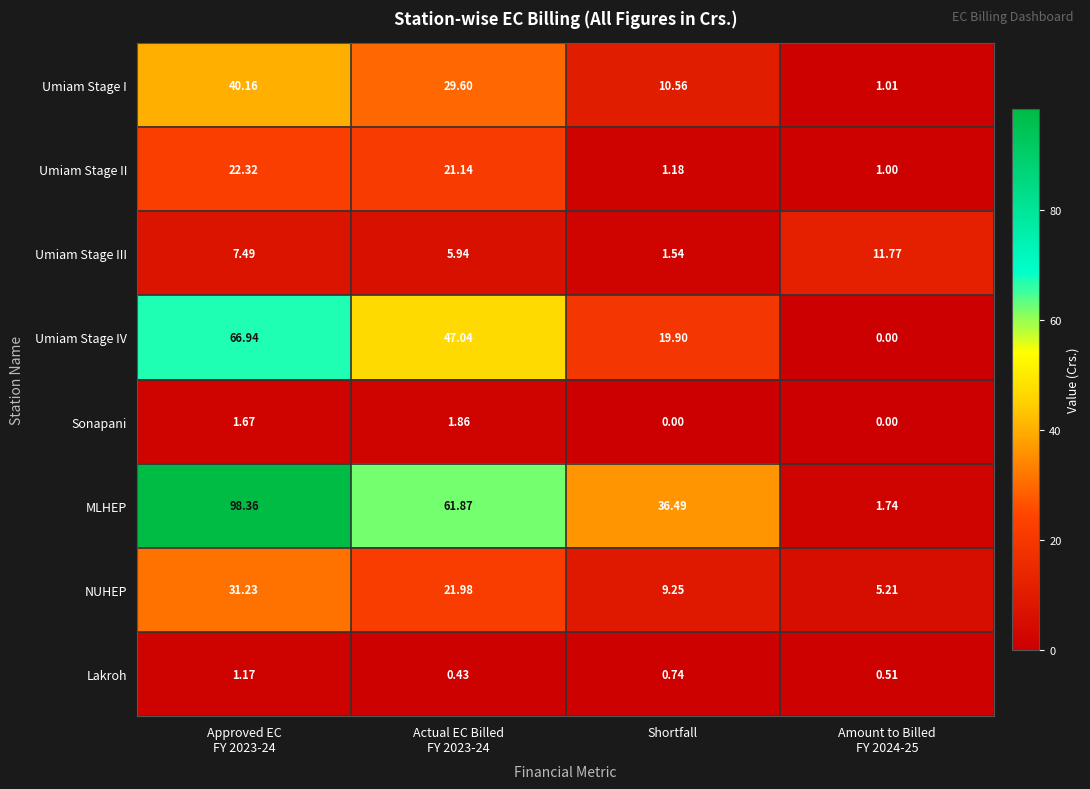

At how many categories does at least one series exceed 41?

2